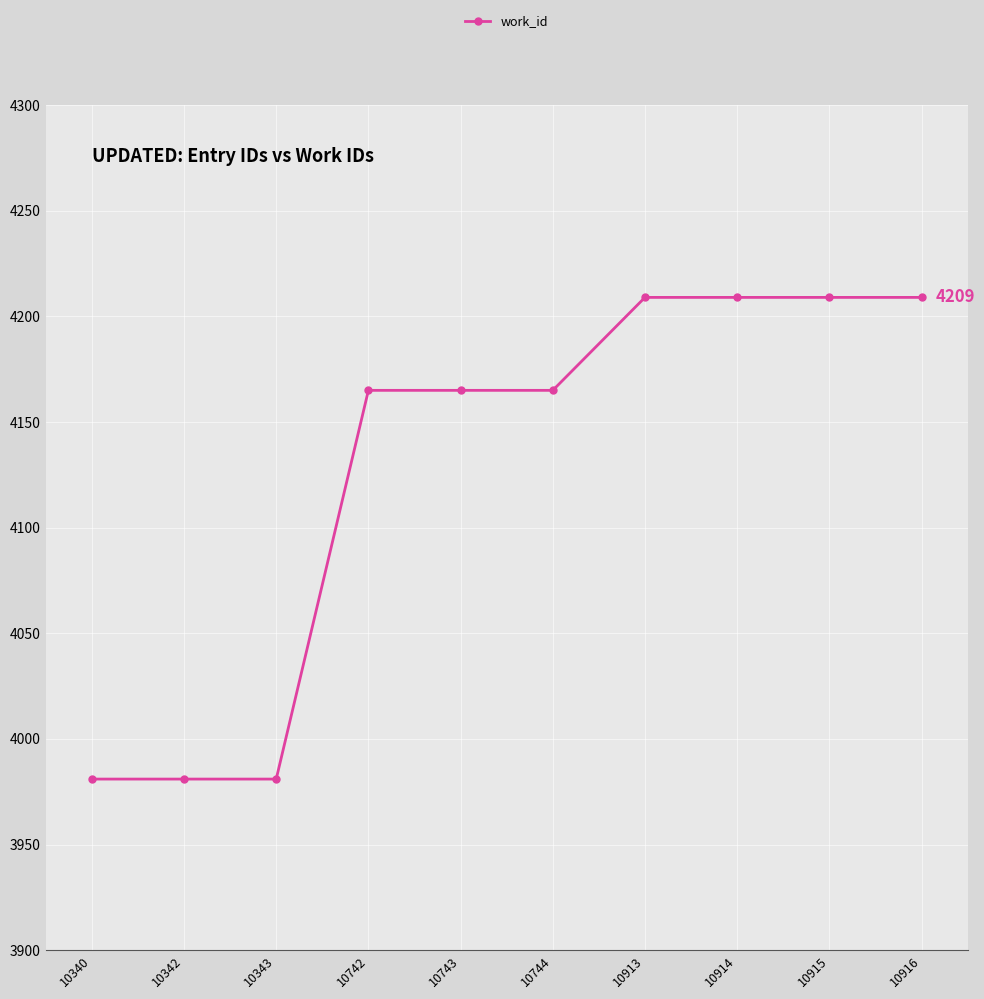

What is the ratio of the value at 10342 to the value at 10915?

0.9